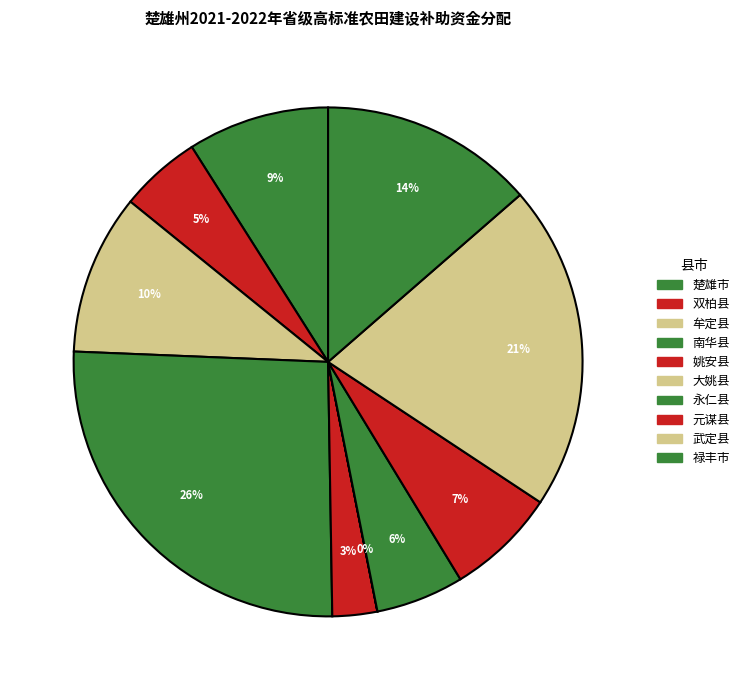

To the nearest percent, what is the difference between the largest and smallest slice percentages?

26%